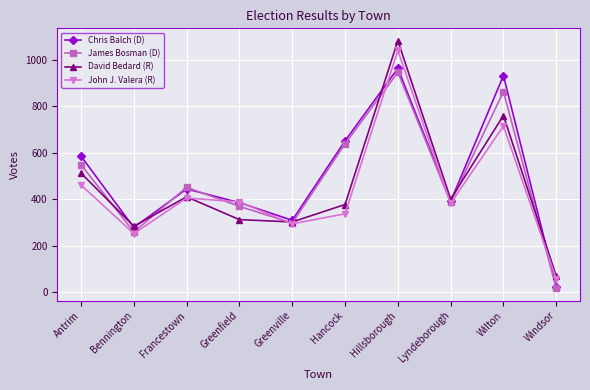

Where is John J. Valera (R) nearest to the value 549?

Antrim